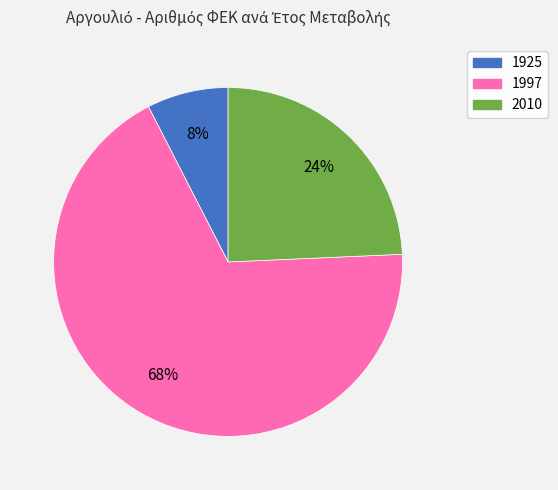

What is the ratio of the value at 2010 to the value at 1997?

0.4